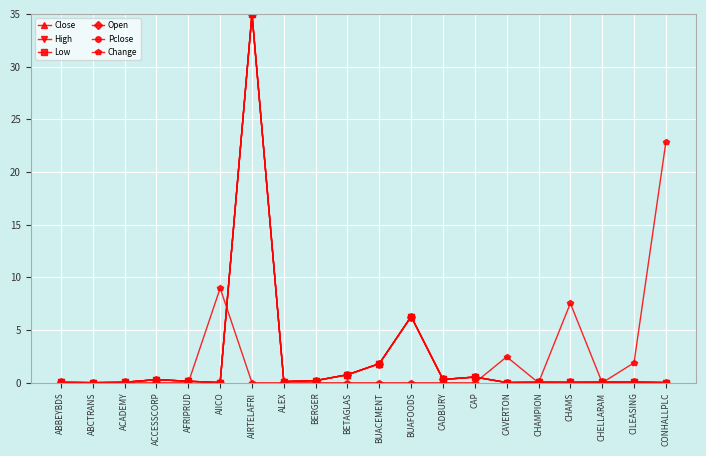

True or false: Close has a value of 3.1 at BUACEMENT.

False